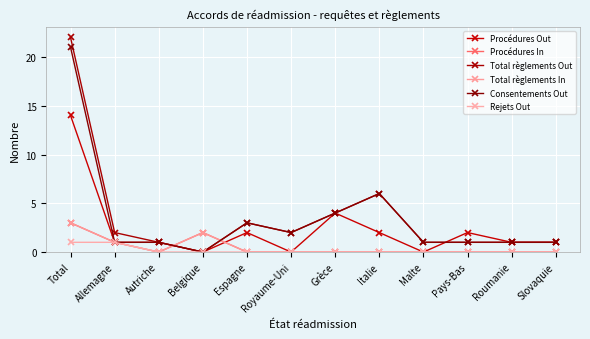

Rank the series by their maximum value, from highest to lowest.

Total règlements Out, Consentements Out, Procédures Out, Procédures In, Total règlements In, Rejets Out